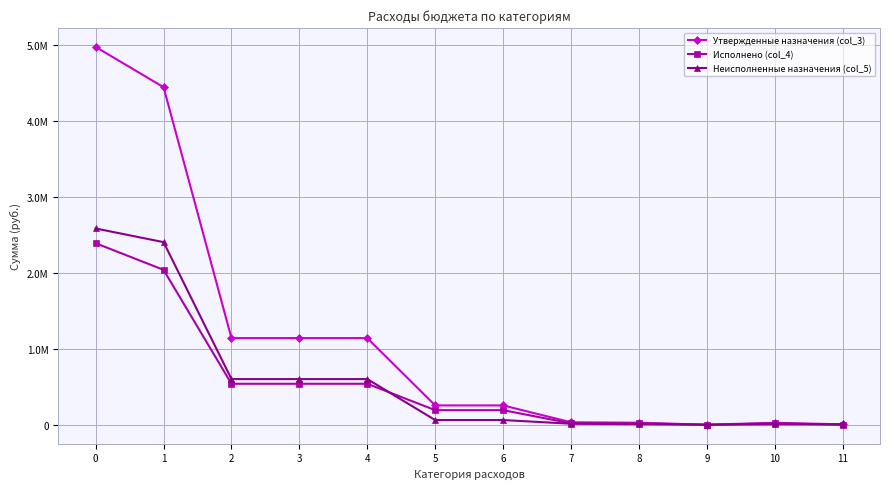

Which has a higher value, 11 or 8?

8